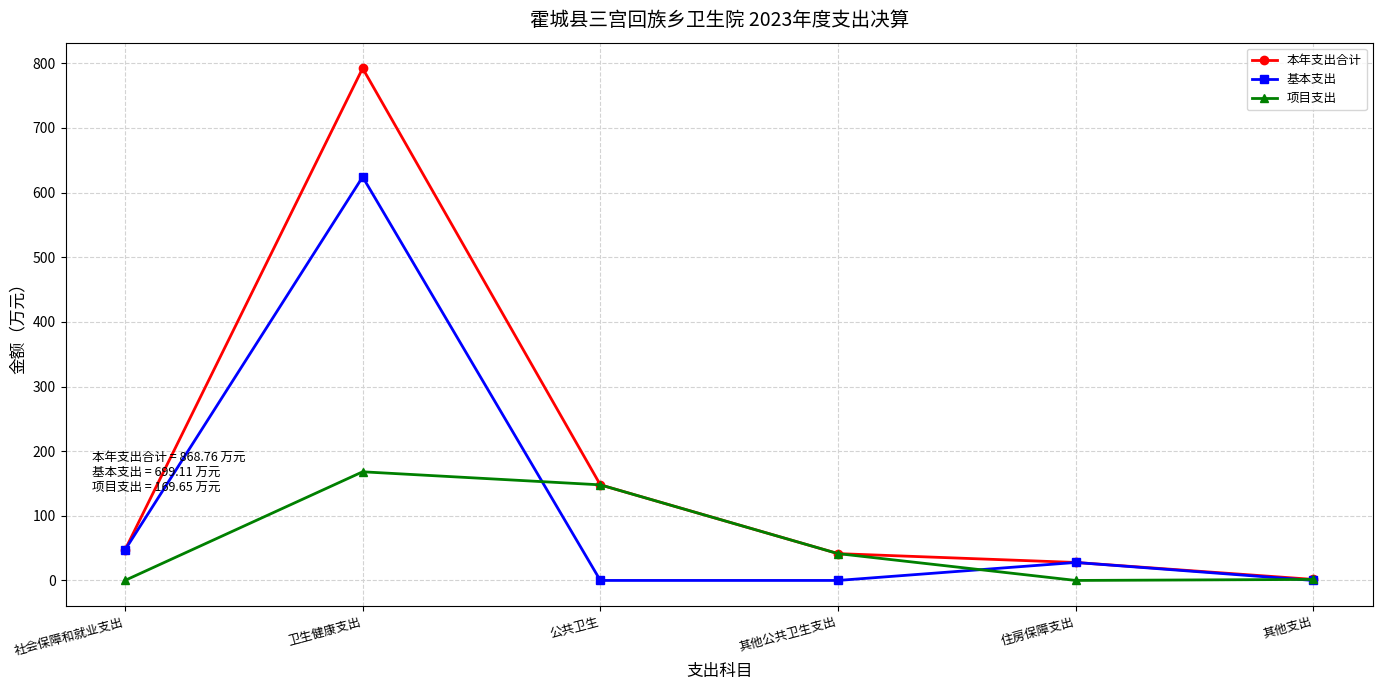

Which category has the highest value across all series?

卫生健康支出